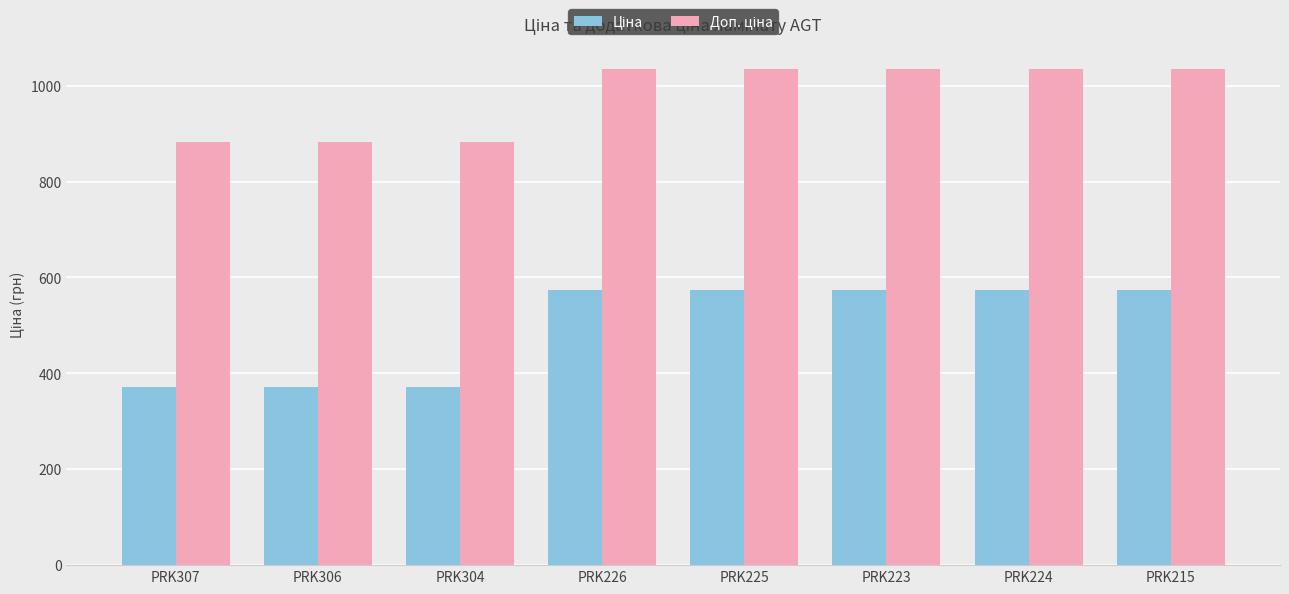

What is the total value across all series at PRK306?

1254.4